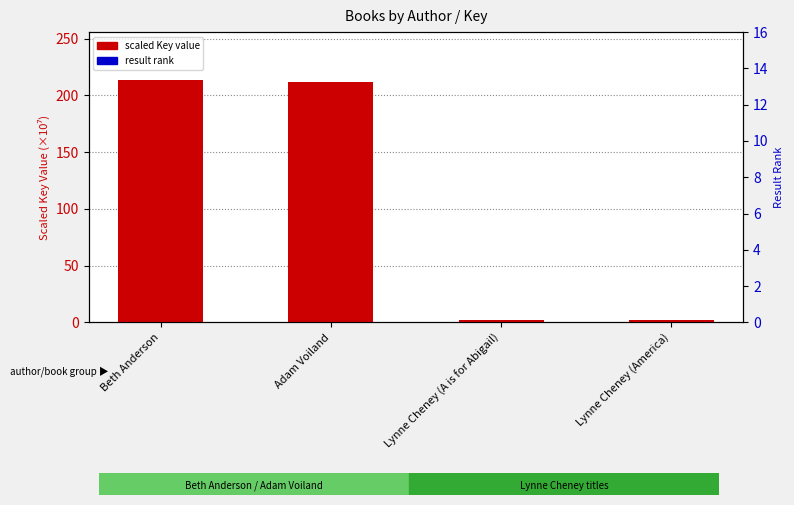

What are all the series names shown in the legend?

scaled Key value, result rank